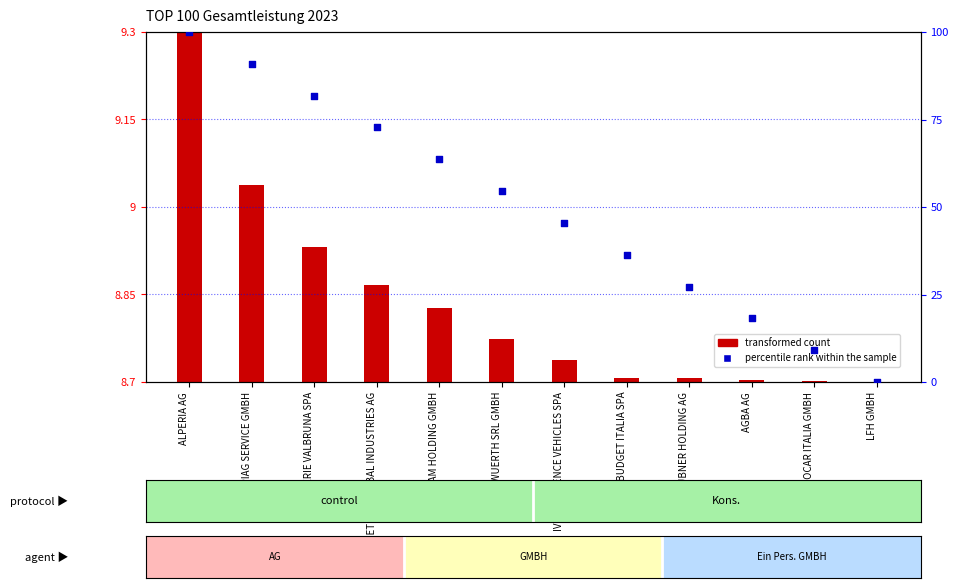

Which has a higher value, IVECO DEFENCE VEHICLES SPA or AGBA AG?

IVECO DEFENCE VEHICLES SPA